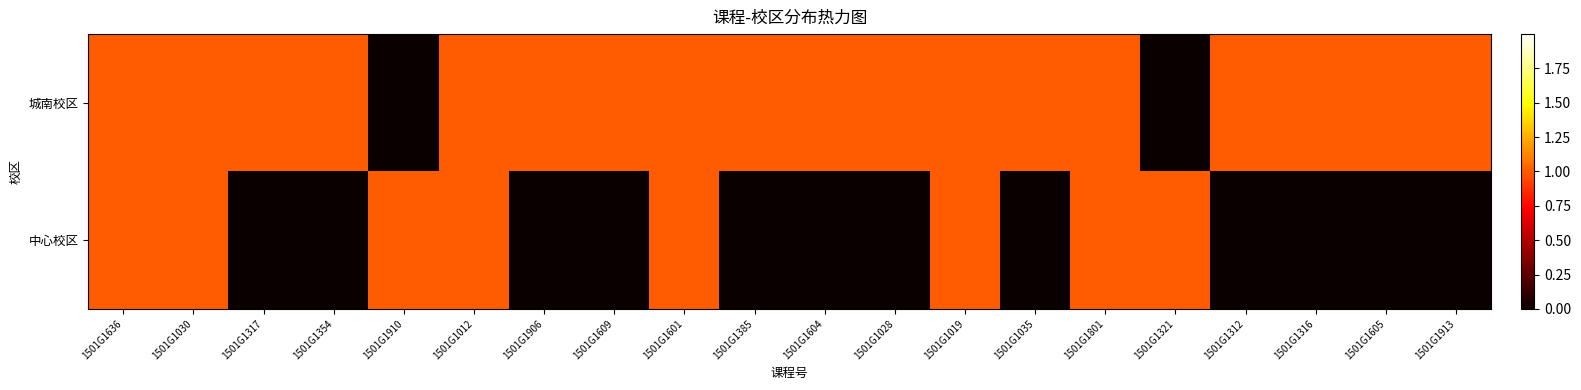

Which series has the largest range (max minus min)?

城南校区